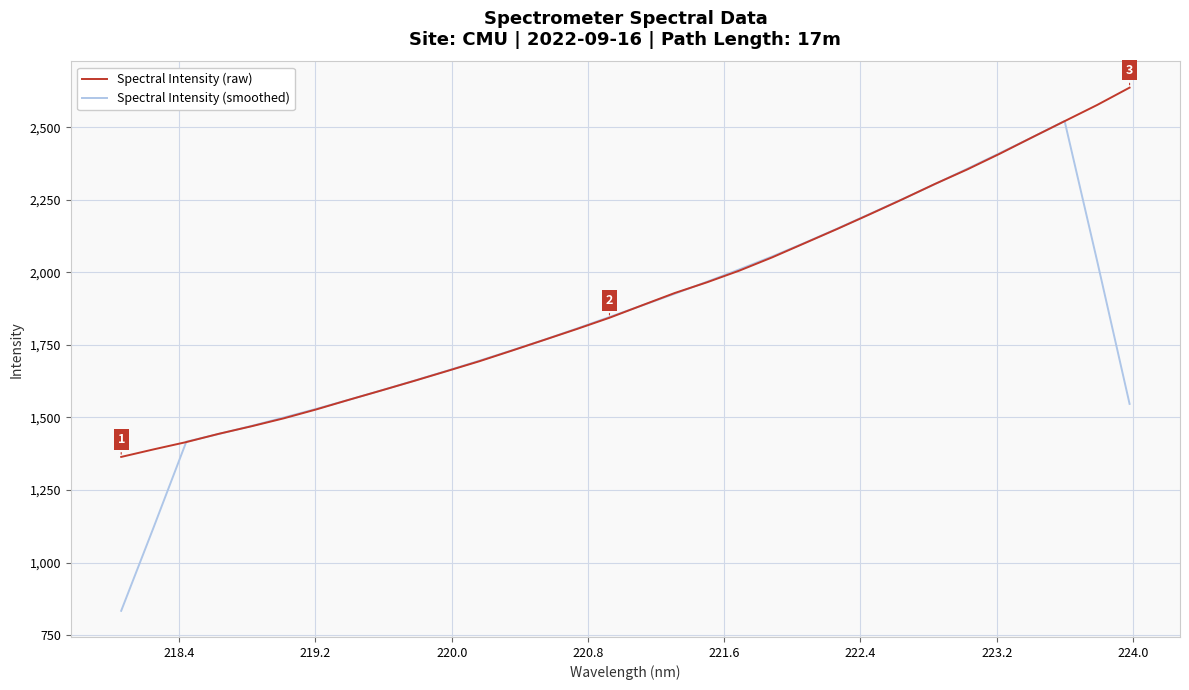

Rank the series by their maximum value, from lowest to highest.

Spectral Intensity (smoothed), Spectral Intensity (raw)